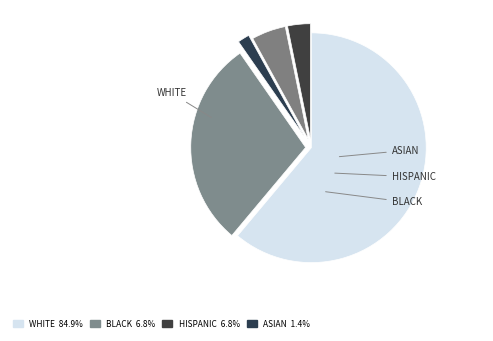

How many slices are in this pie chart?

5